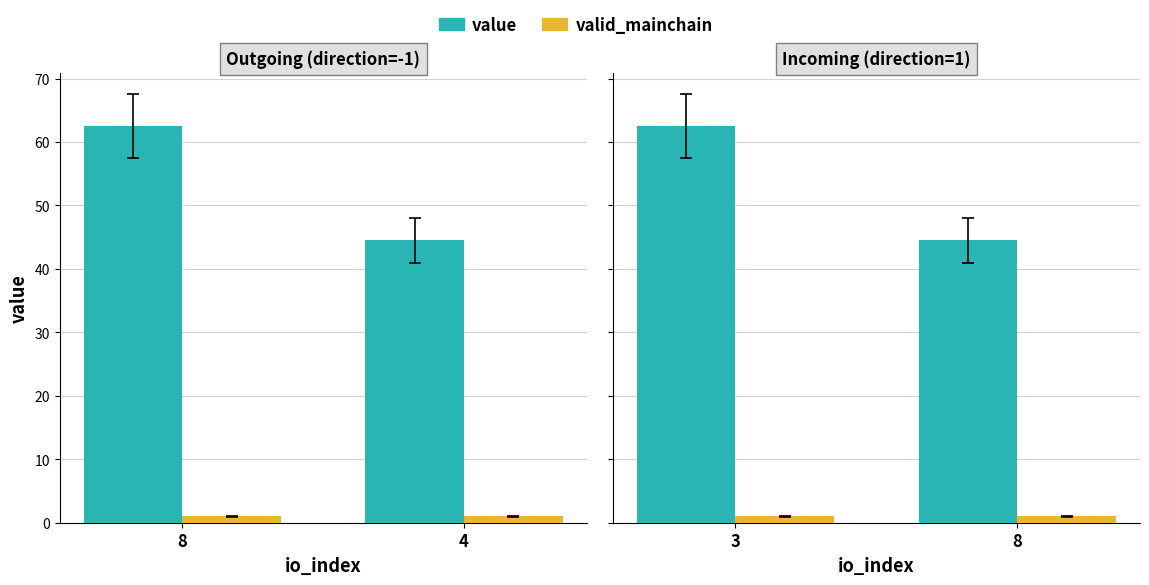

Rank the categories by valid_mainchain value from lowest to highest.

3, 8